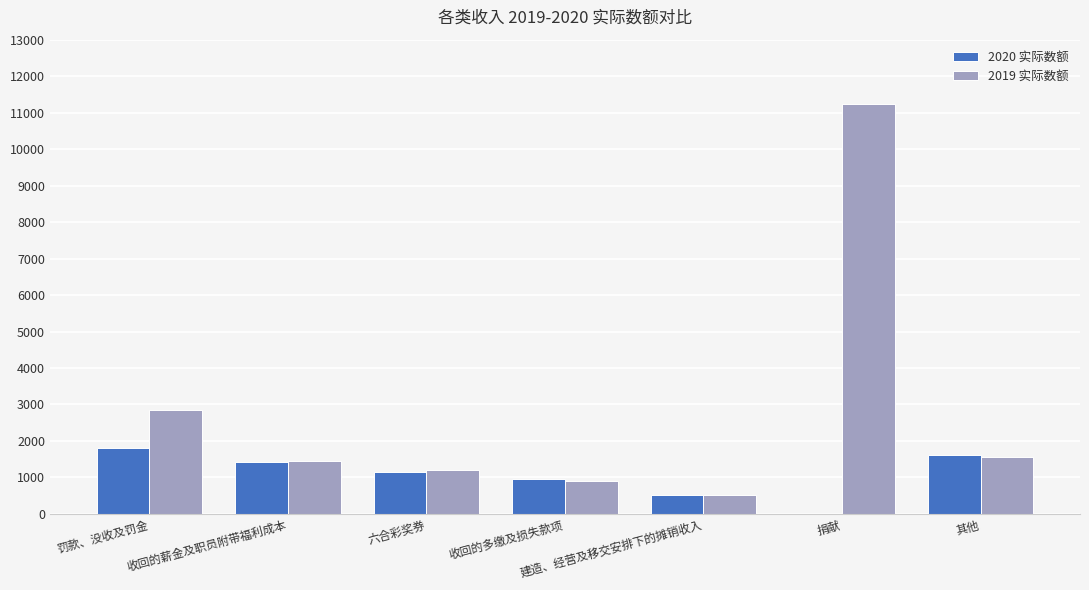

What is the total value across all series at 其他?

3161